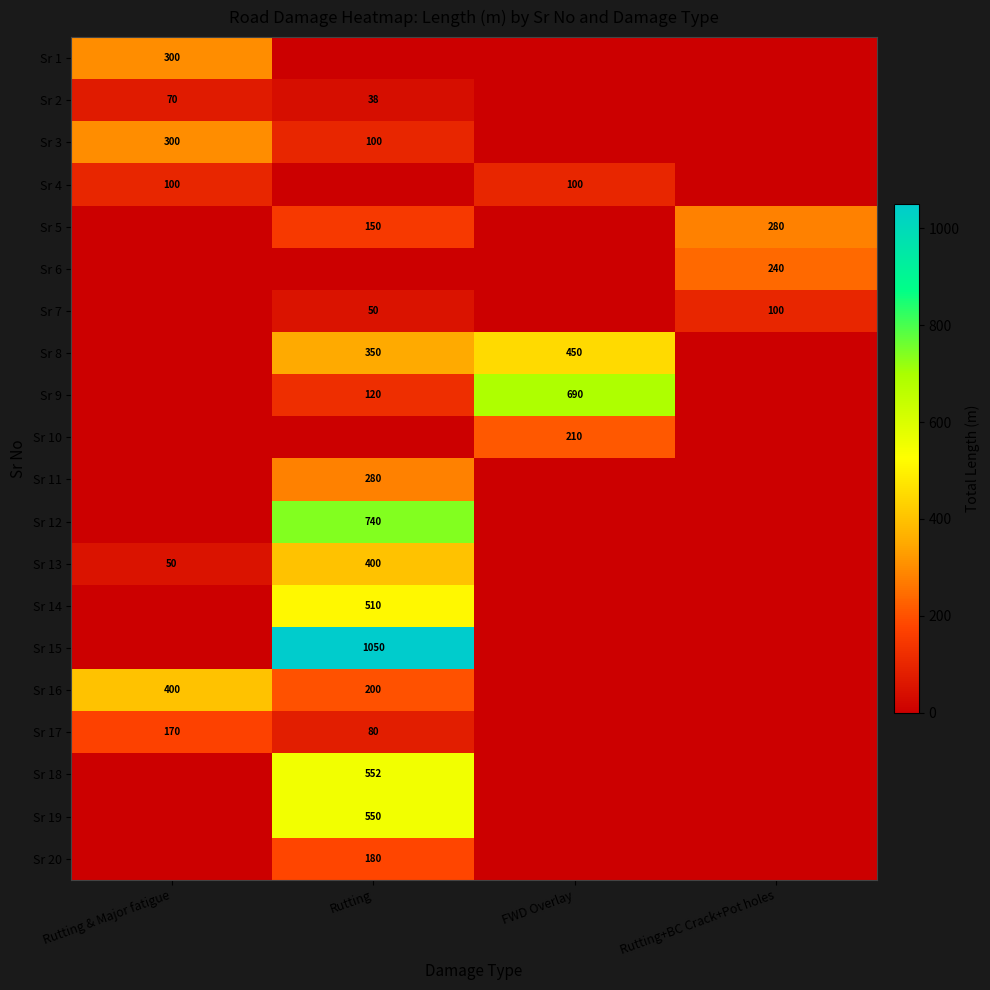

What is the difference between the Sr 5 values at Rutting+BC Crack+Pot holes and Rutting?

130